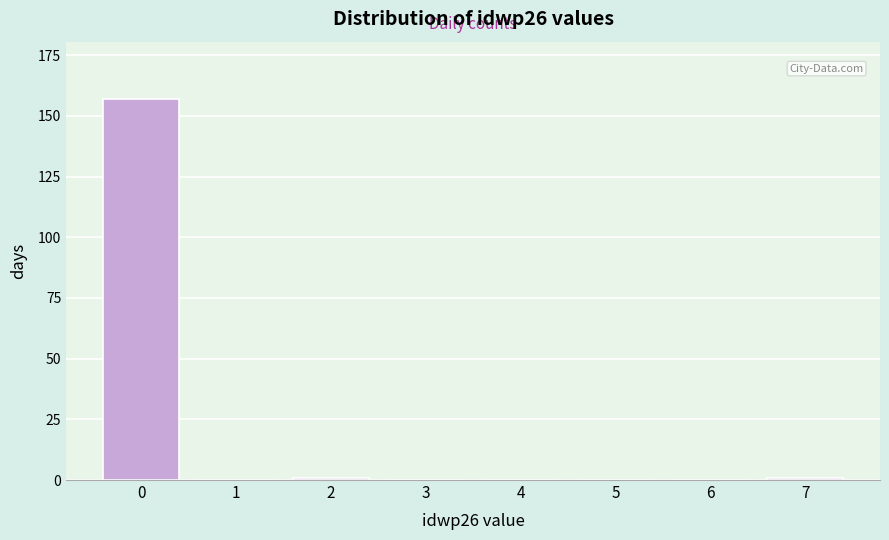

Reading left to right, transcribe all the data shown in this chart.

0=157	1=0	2=1	3=0	4=0	5=0	6=0	7=1